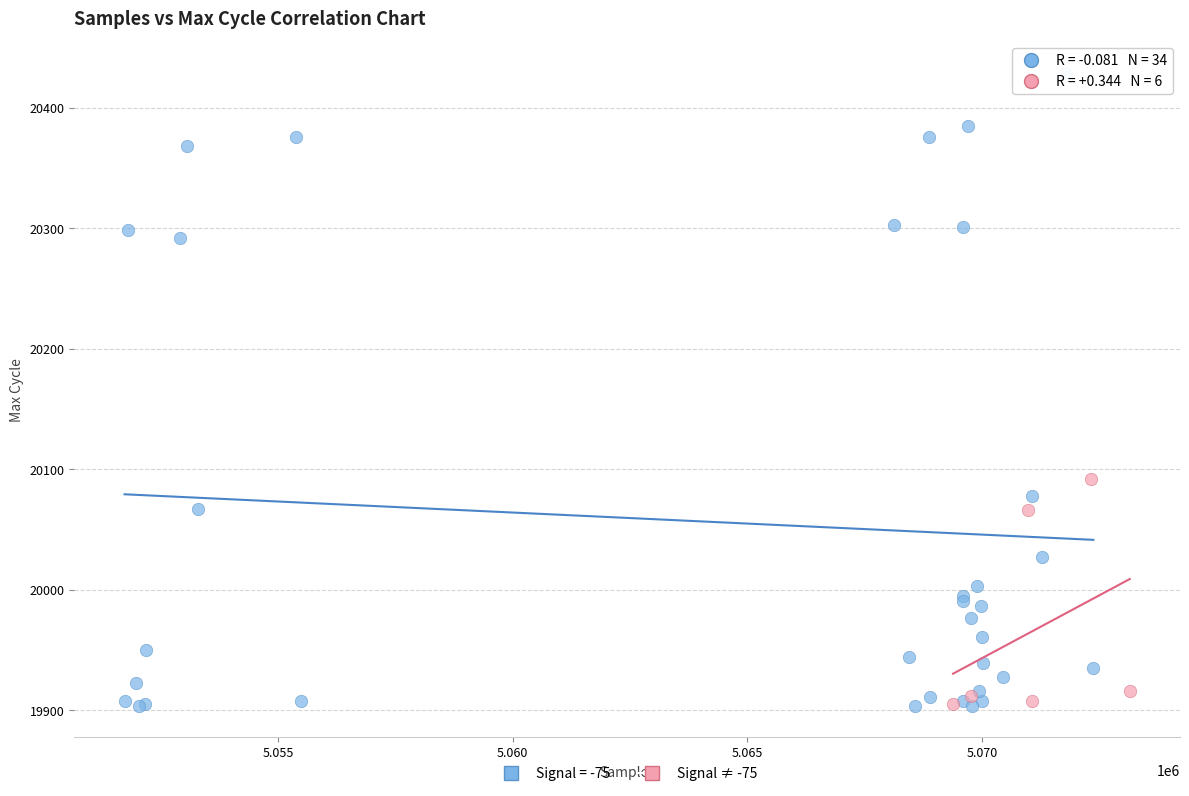

Which series reaches the maximum Y coordinate?

Signal = -75